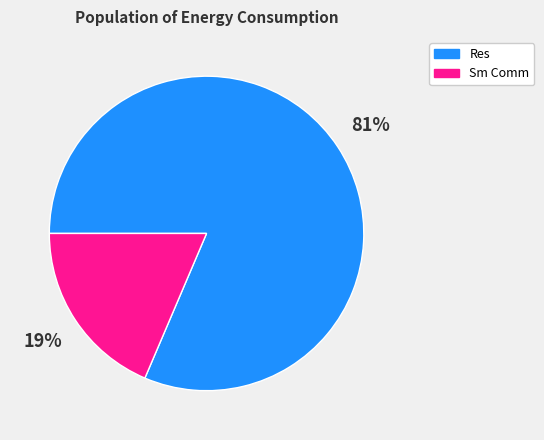

What percentage is the Sm Comm slice, to the nearest percent?

19%